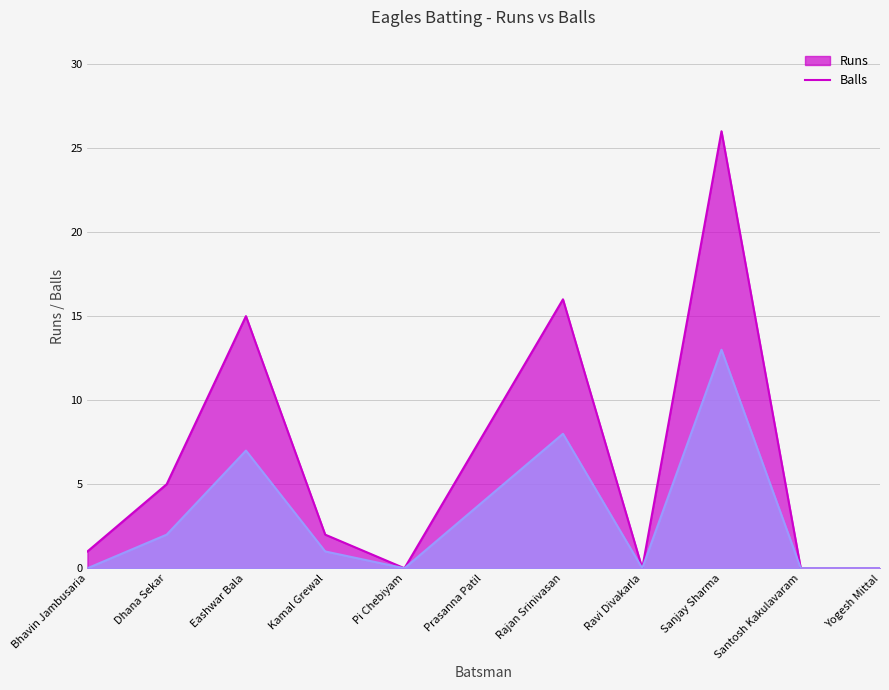

In Runs, how many points are higher than both neighbors (excluding endpoints)?

3